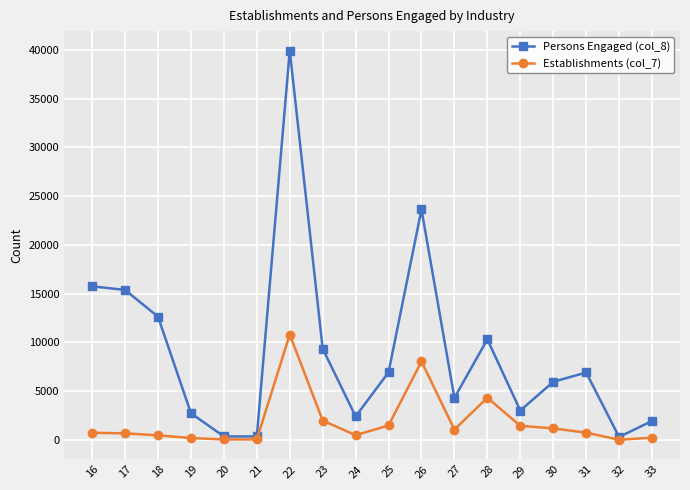

List the series in order of their overall mean, lowest first.

Establishments (col_7), Persons Engaged (col_8)